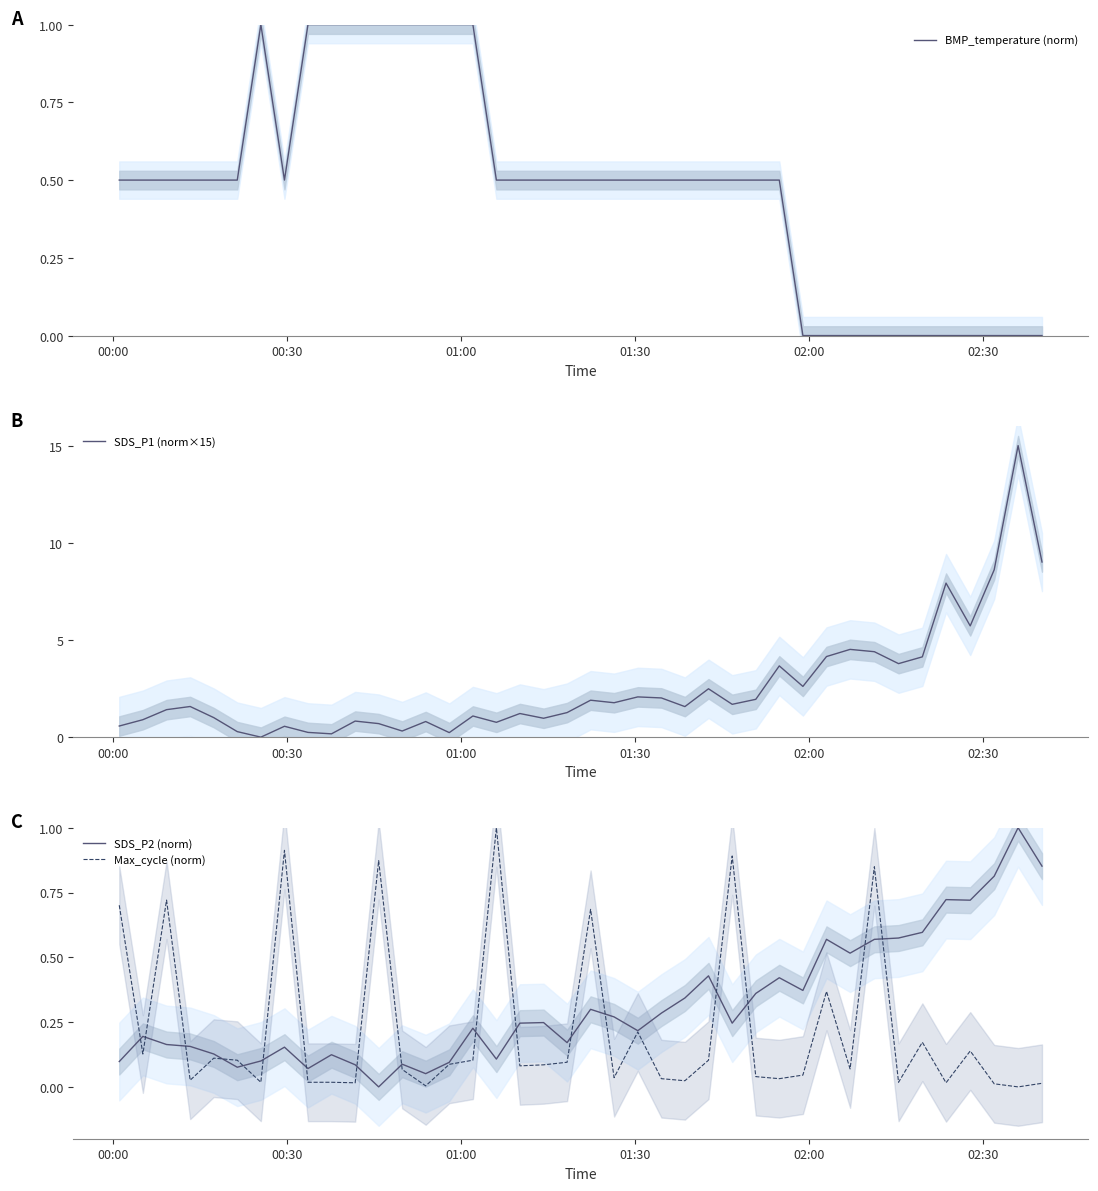

At how many categories does at least one series exceed 3?

11